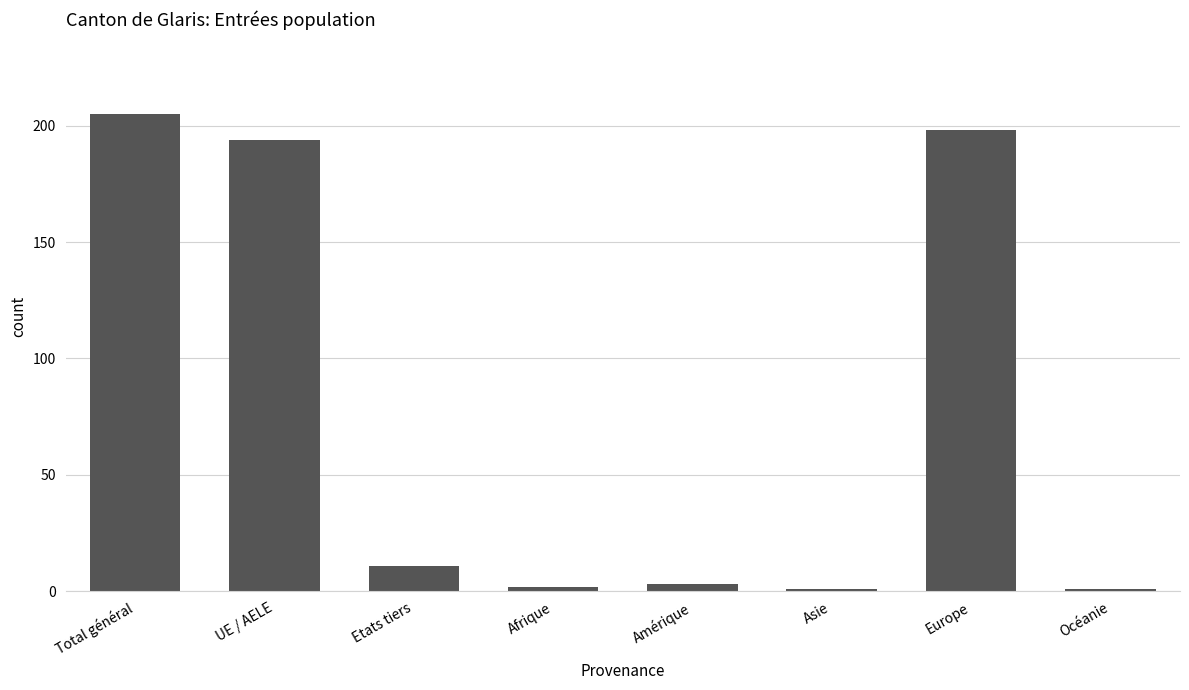

What is the sum of all values?

615